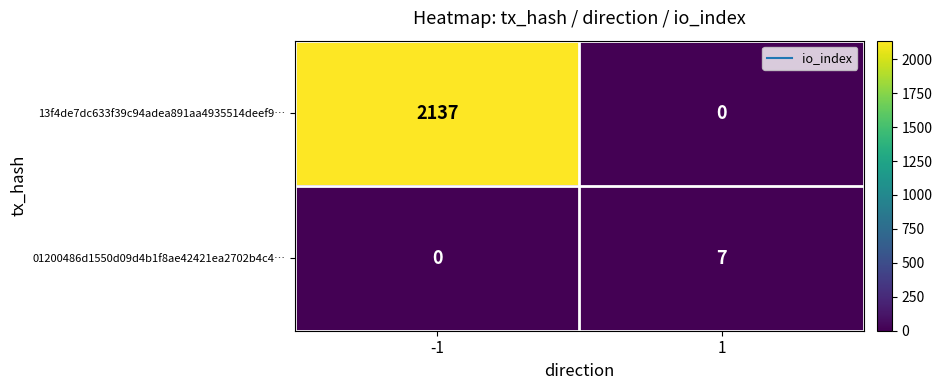

Which series has the widest spread of values?

13f4de7dc633f39c94adea891aa4935514deef9…